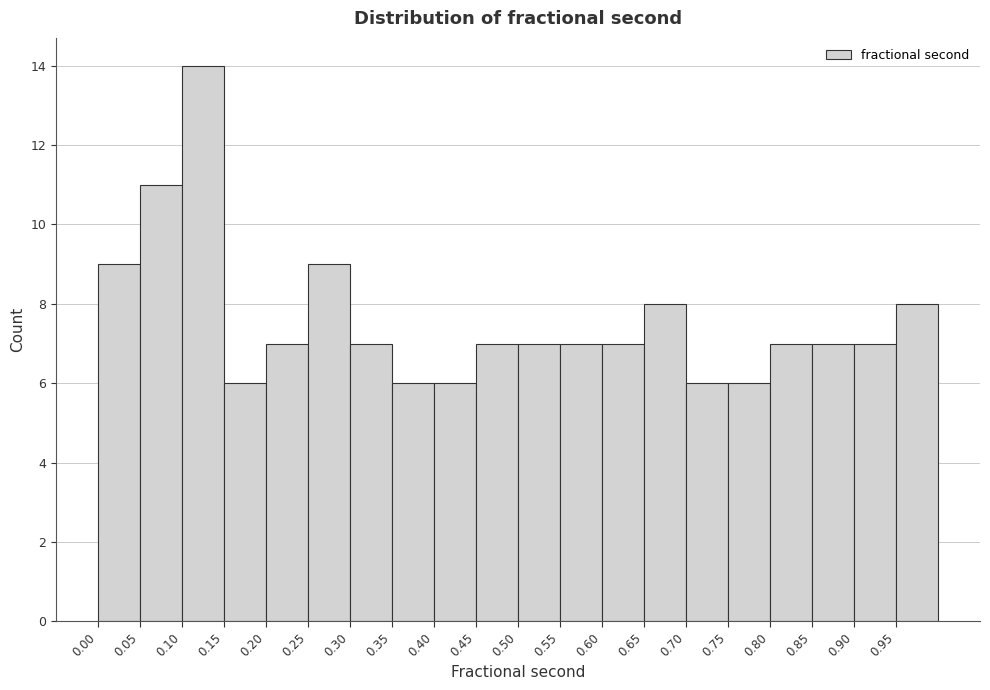

Over which range of the x-axis is the bar tallest?

0.10 to 0.15